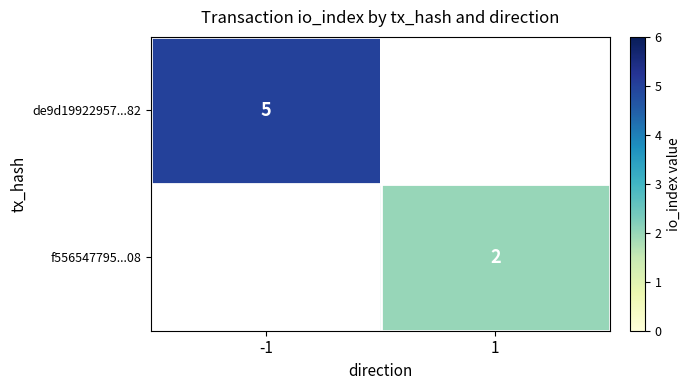

At how many categories does at least one series exceed 2?

1